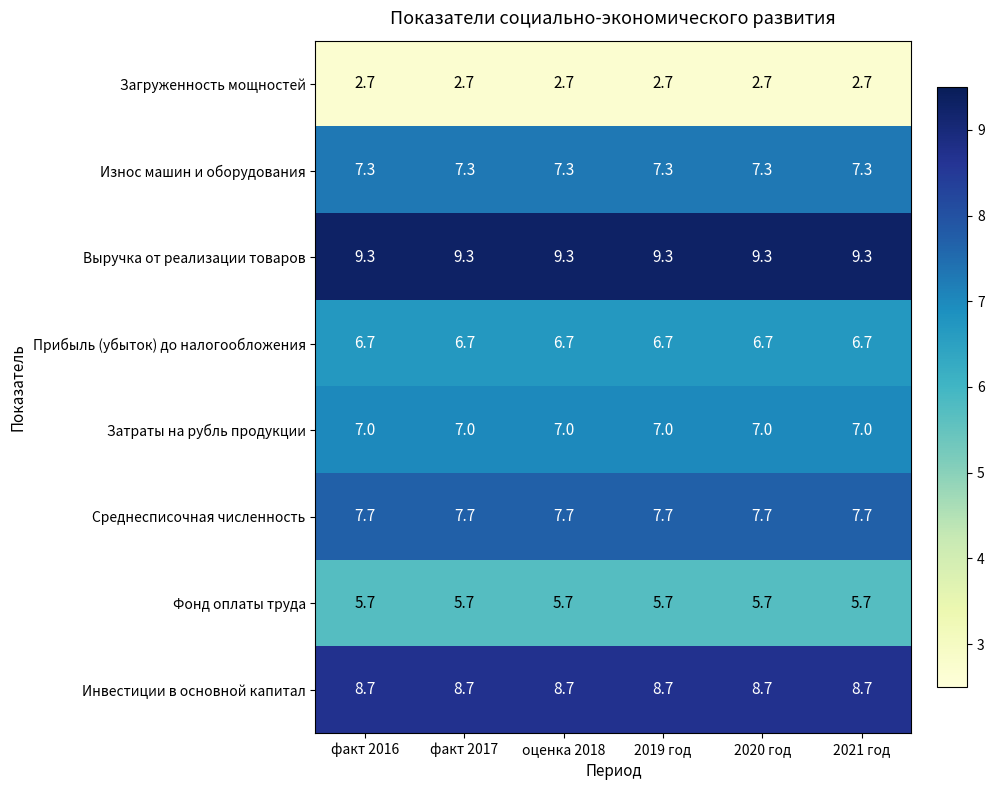

What is the total value across all series at 2020 год?

55.1